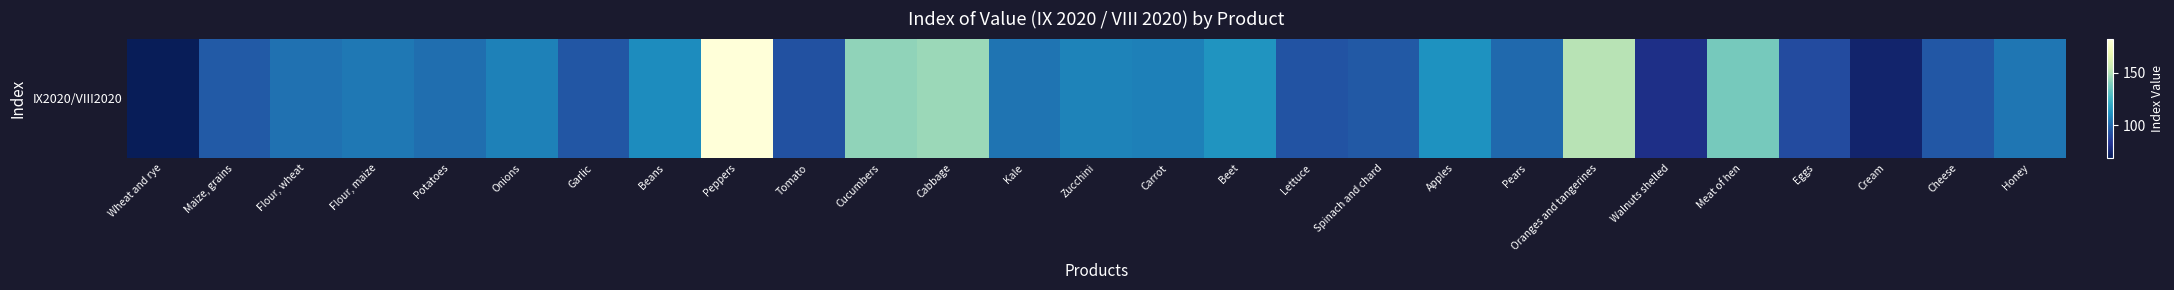

How many categories are shown in the chart?

27